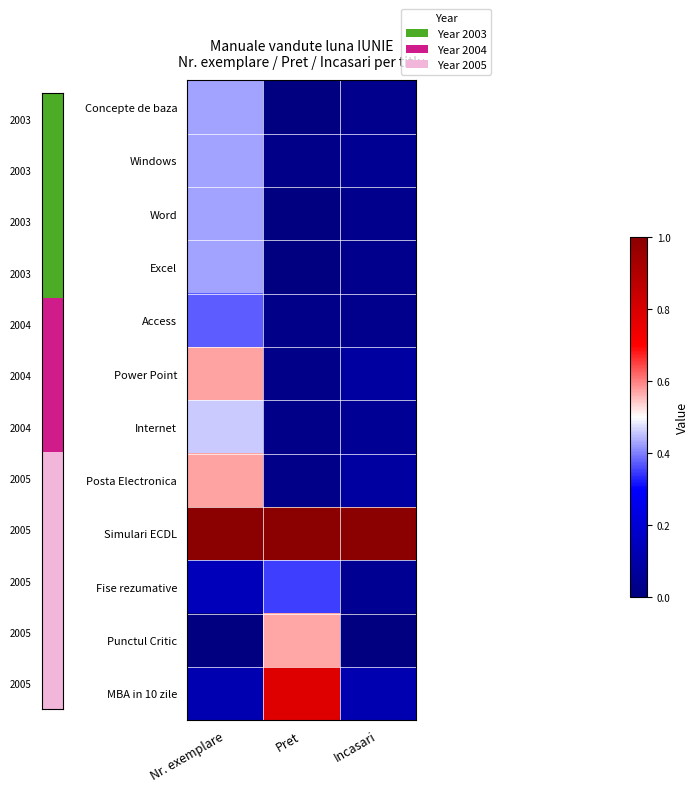

Reading left to right, list all the values displayed in this chart.

Concepte de baza: Nr. exemplare=0.4	Pret=0.0	Incasari=0.0
Windows: Nr. exemplare=0.4	Pret=0.0	Incasari=0.0
Word: Nr. exemplare=0.4	Pret=0.0	Incasari=0.0
Excel: Nr. exemplare=0.4	Pret=0.0	Incasari=0.0
Access: Nr. exemplare=0.4	Pret=0.0	Incasari=0.0
Power Point: Nr. exemplare=0.6	Pret=0.0	Incasari=0.1
Internet: Nr. exemplare=0.5	Pret=0.0	Incasari=0.1
Posta Electronica: Nr. exemplare=0.6	Pret=0.0	Incasari=0.1
Simulari ECDL: Nr. exemplare=1.0	Pret=1.0	Incasari=1.0
Fise rezumative: Nr. exemplare=0.1	Pret=0.4	Incasari=0.0
Punctul Critic: Nr. exemplare=0.0	Pret=0.6	Incasari=0.0
MBA in 10 zile: Nr. exemplare=0.1	Pret=0.8	Incasari=0.1